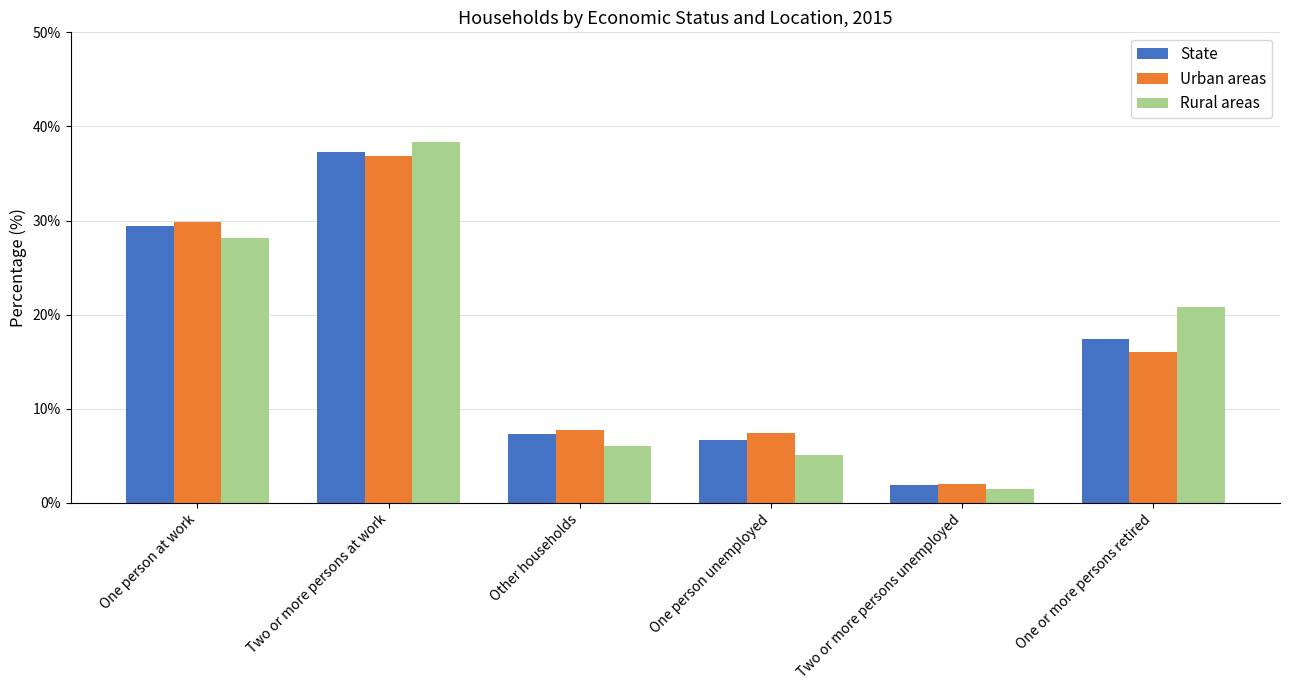

Is it true that State equals 37.3 at Two or more persons at work?

True